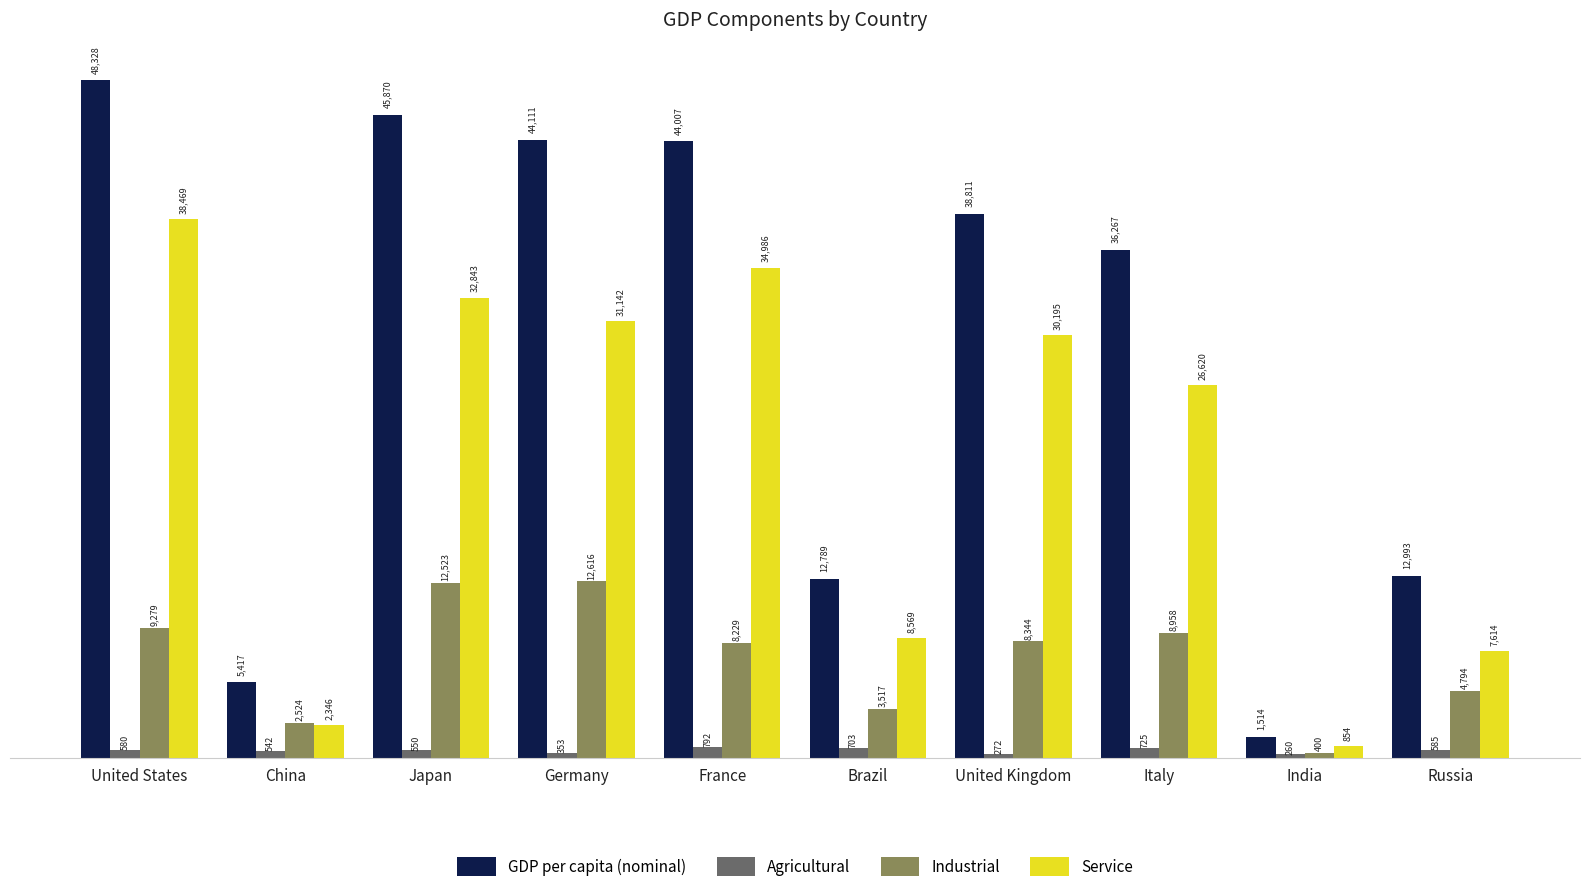

How many bars are there in each group?

4